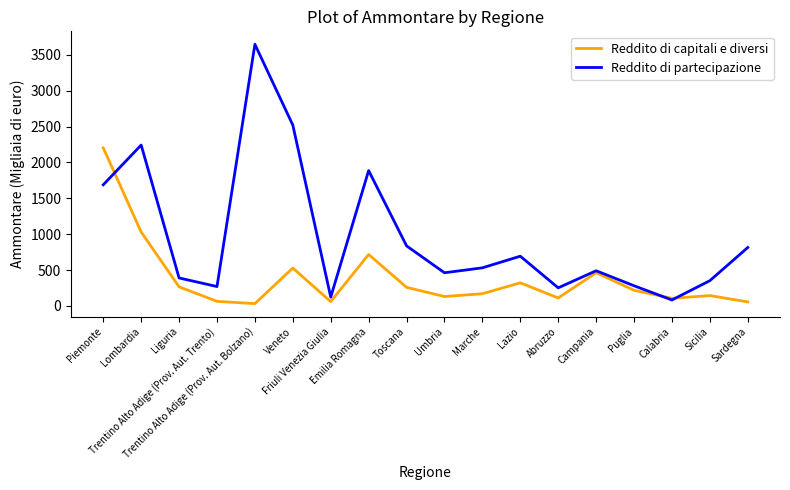

At which label does Reddito di capitali e diversi first exceed 219?

Piemonte